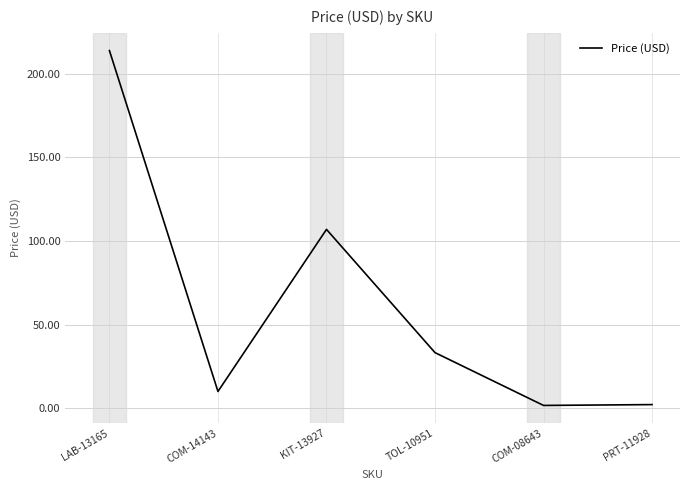

The chart shows a value of 107.0 at KIT-13927. True or false?

True